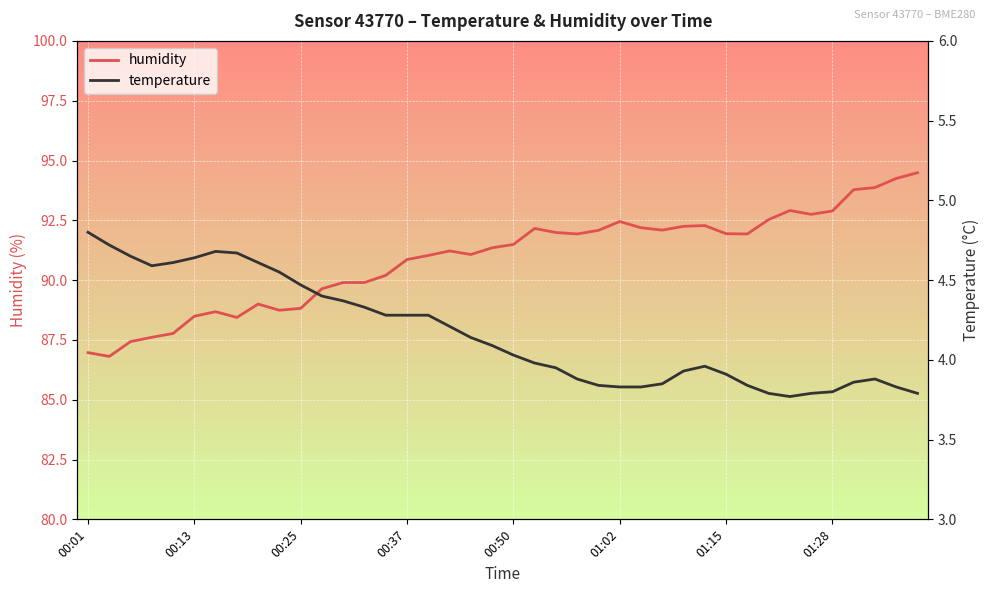

Is it true that humidity equals 36.6 at 00:01?

False